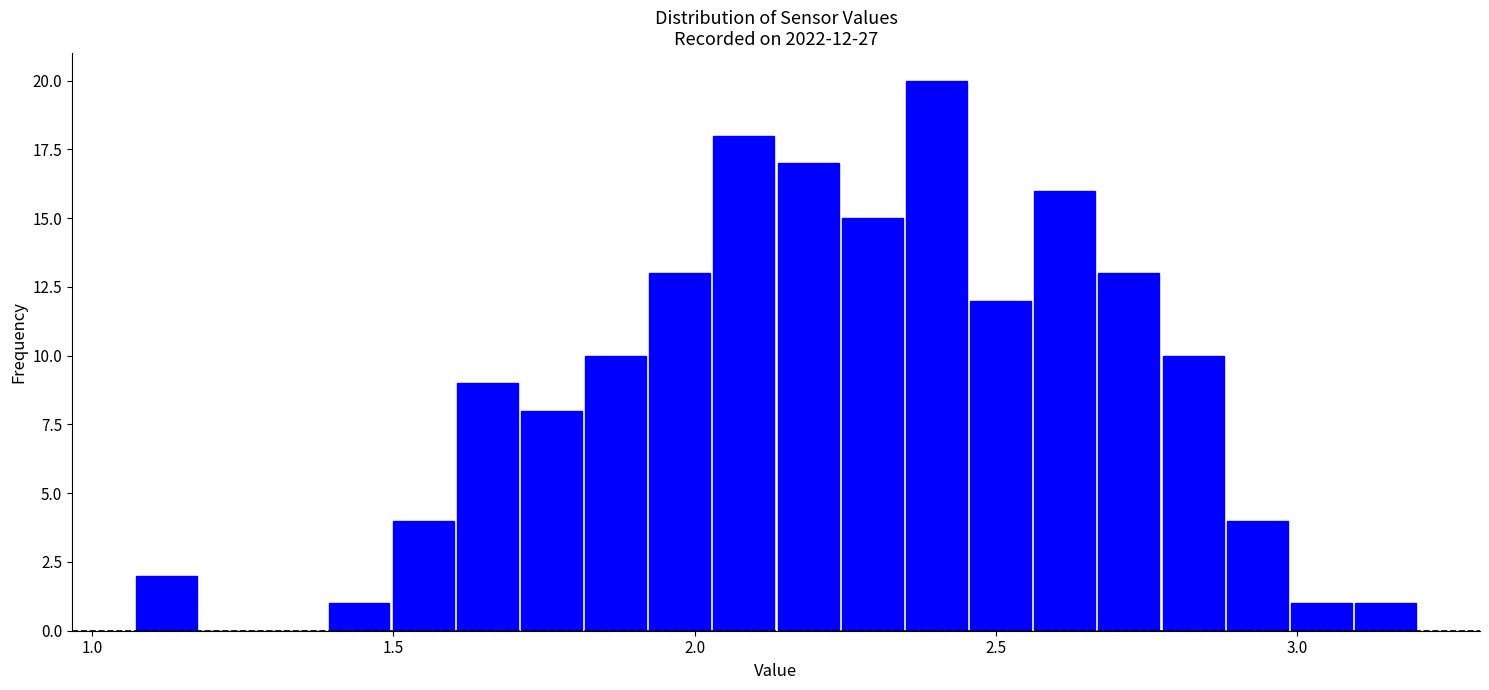

Around what value on the x-axis is the tallest bar? Give the approximate position of its centre, as read against the axis.

2.40